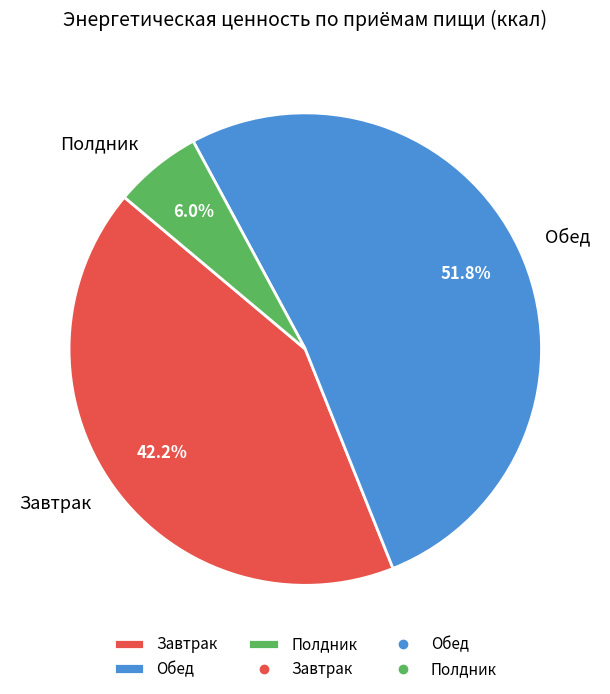

Which category accounts for the majority?

Обед